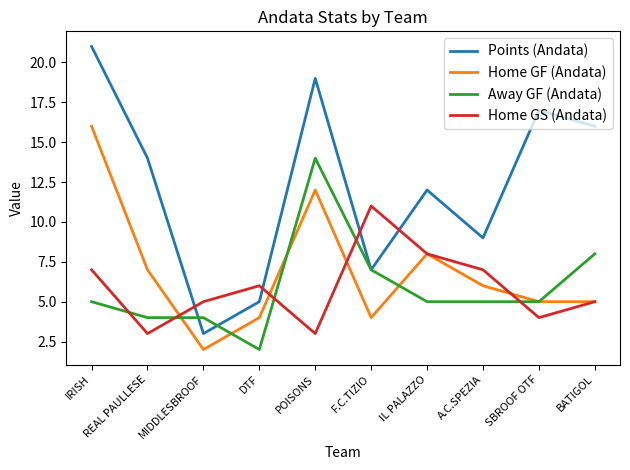

Where is Away GF (Andata) nearest to the value 8?

BATIGOL